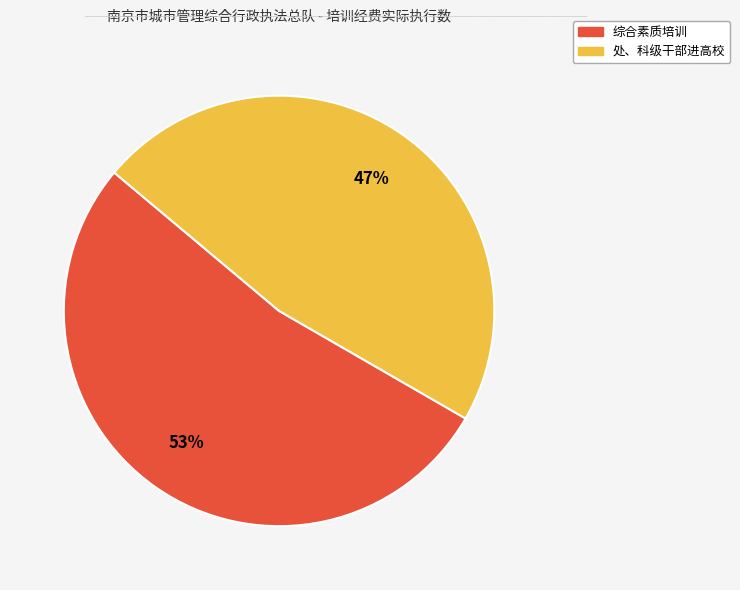

Count the number of slices in the pie.

2